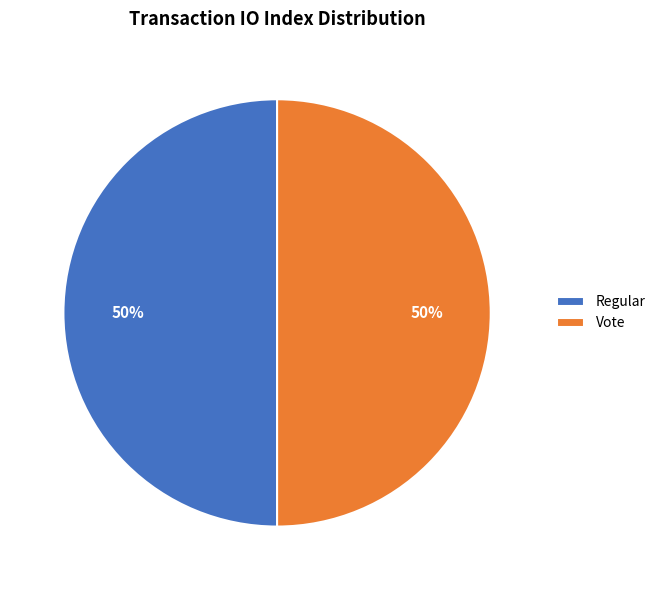

Combined, do Regular and Vote account for over 50%?

Yes